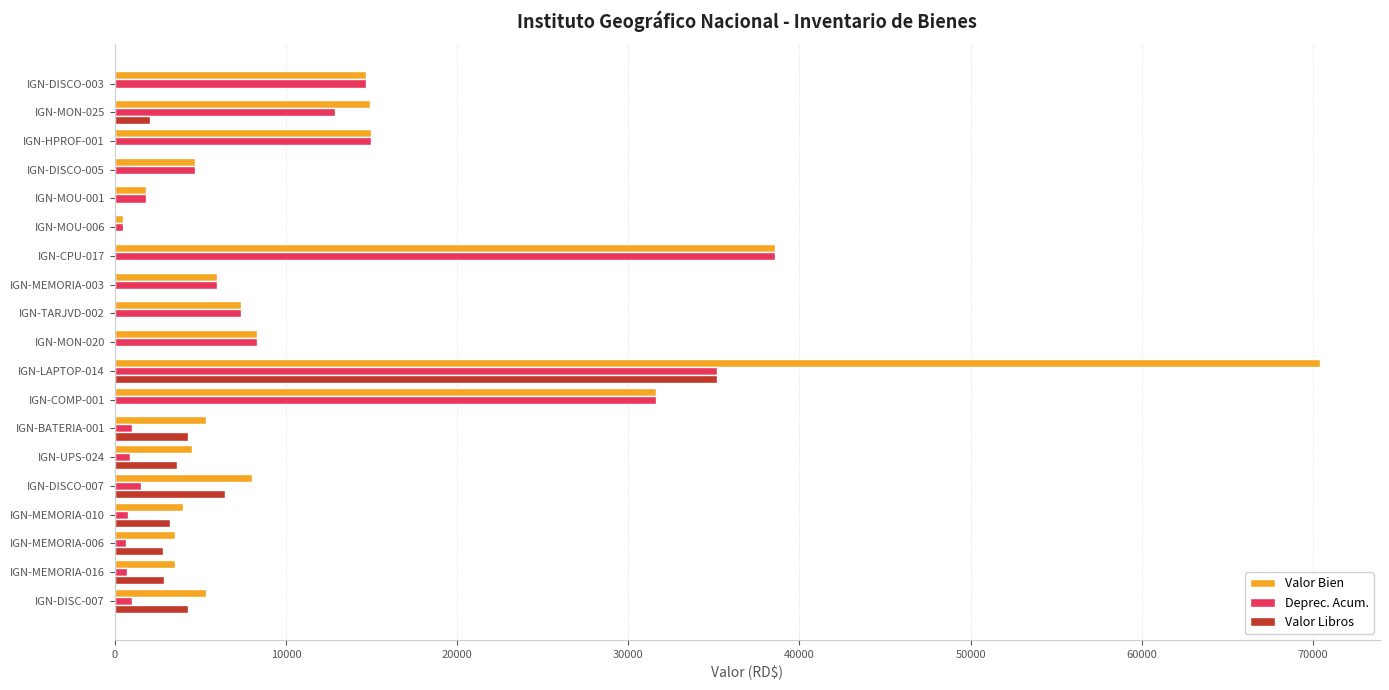

At which label does Deprec. Acum. reach its peak?

IGN-CPU-017